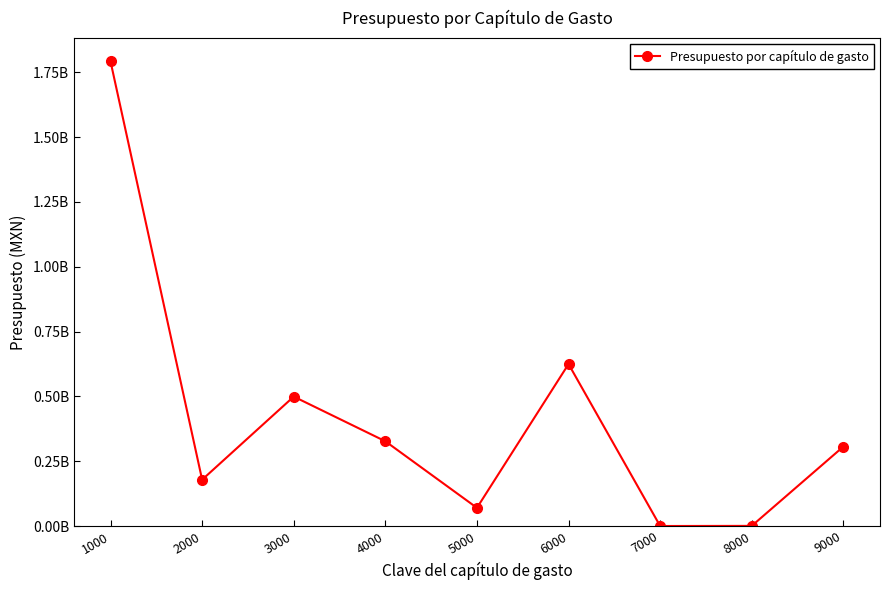

Where does the data first go above 306236644?

1000